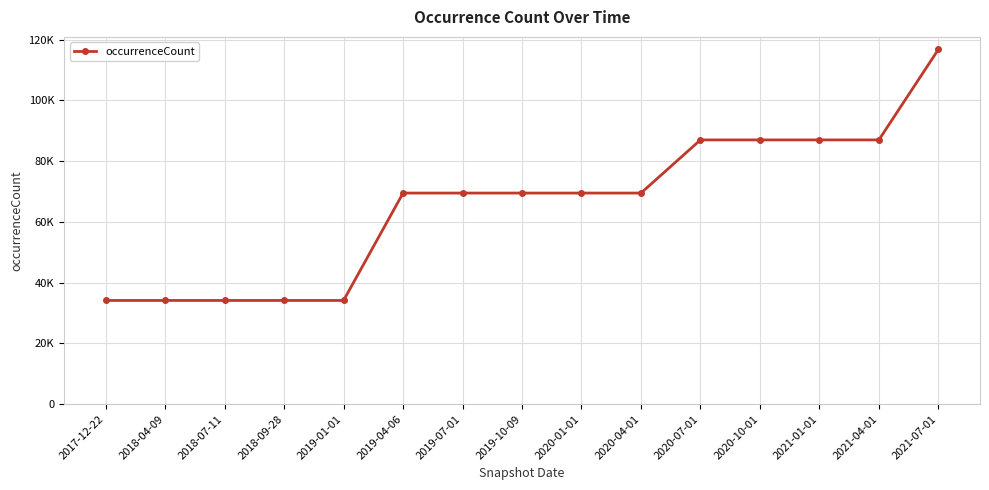

Does the chart have visible grid lines?

Yes